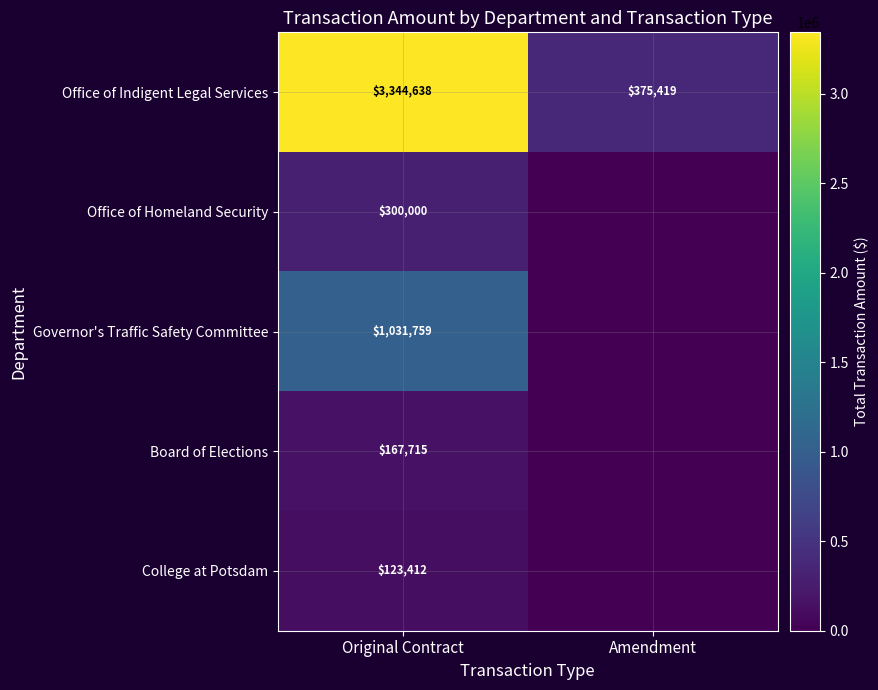

What is the difference between the highest and lowest values at Original Contract?

3221226